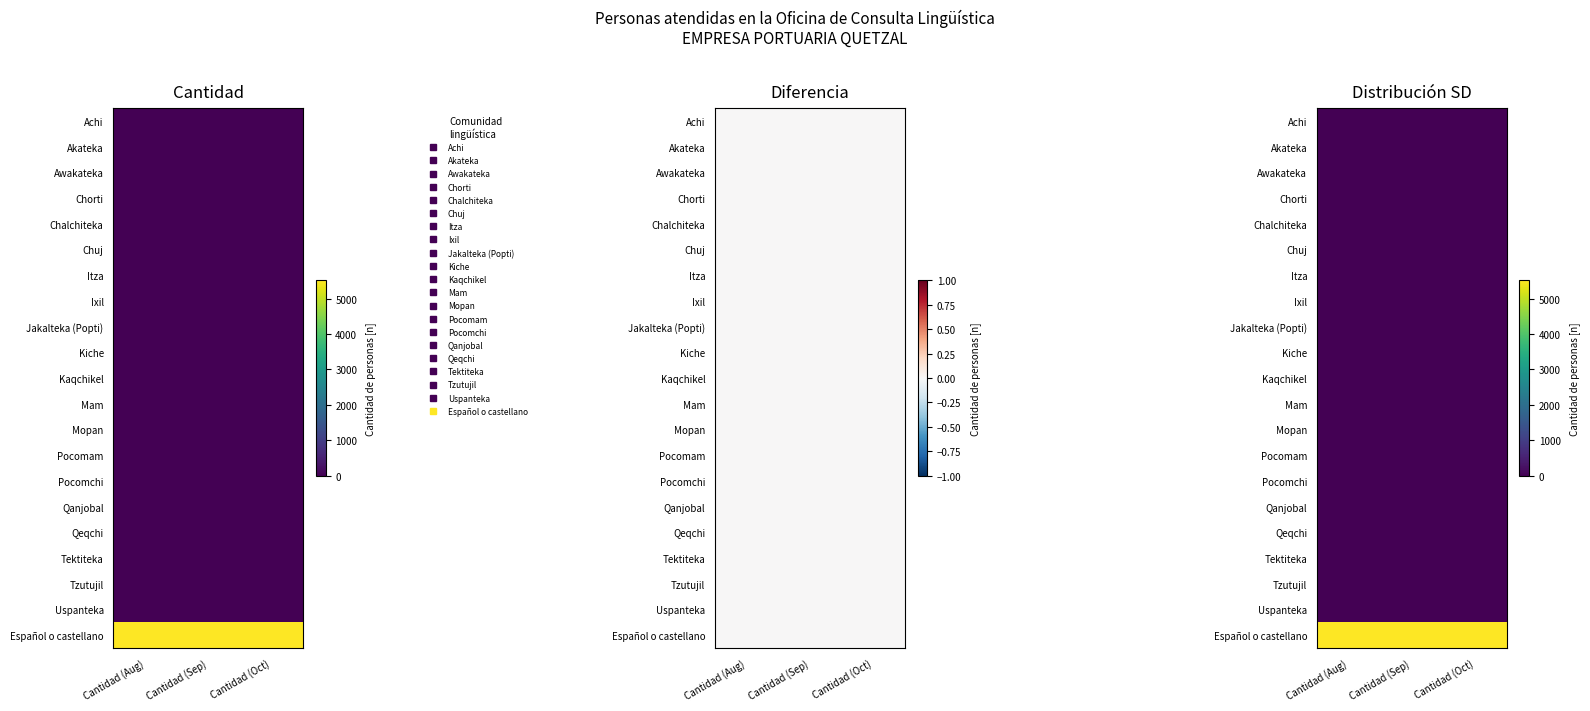

At Cantidad (Oct), list the series in order from smallest to largest.

Achi, Akateka, Awakateka, Chorti, Chalchiteka, Chuj, Itza, Ixil, Jakalteka (Popti), Kiche, Kaqchikel, Mam, Mopan, Pocomam, Pocomchi, Qanjobal, Qeqchi, Tektiteka, Tzutujil, Uspanteka, Español o castellano